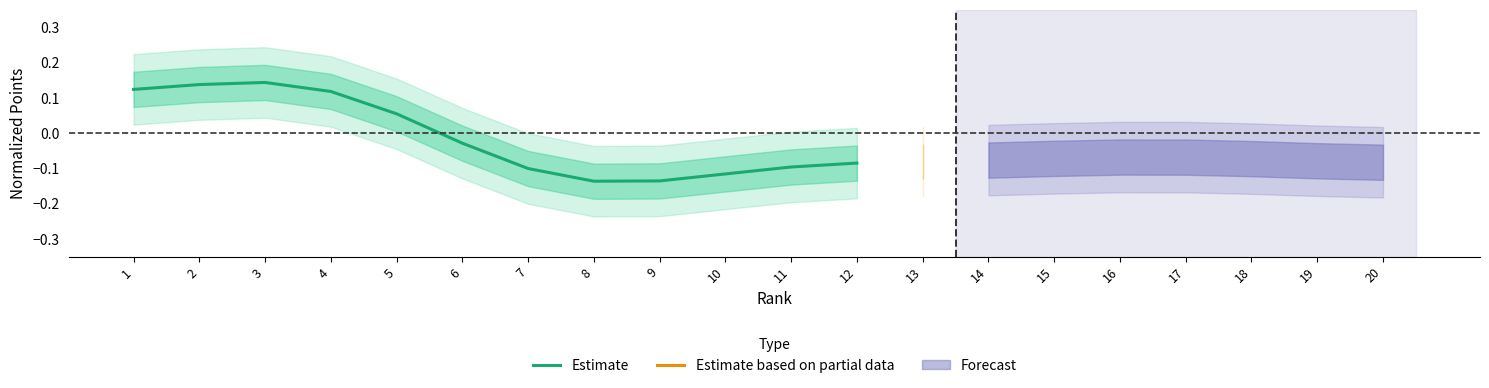

What is the maximum value shown in the chart?

0.1